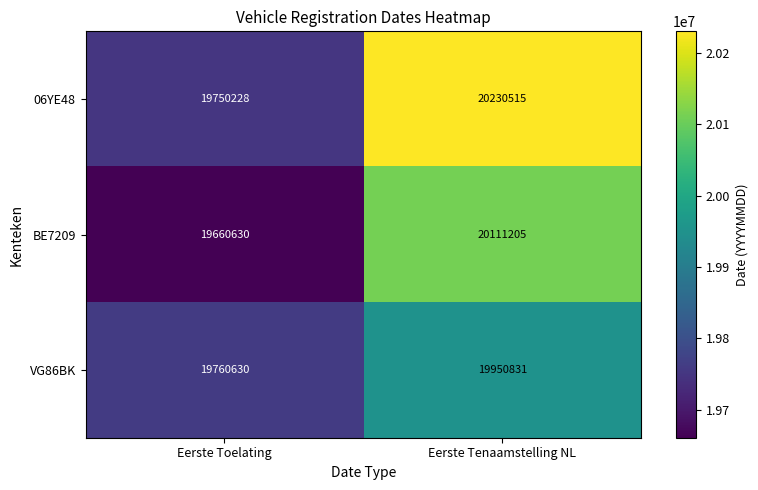

At which category is the sum across all series the highest?

Eerste Tenaamstelling NL